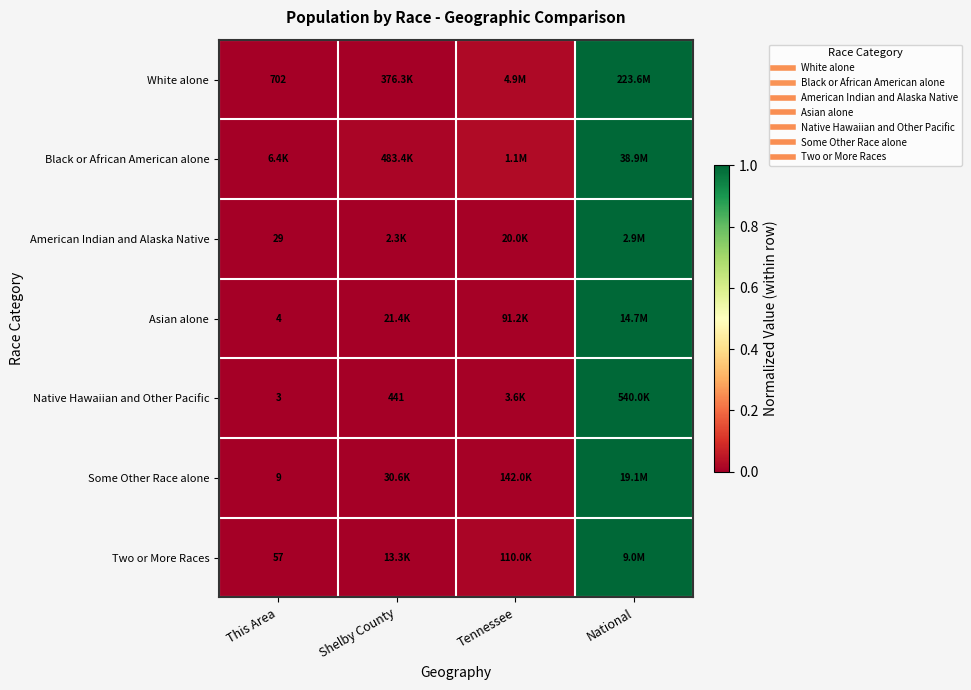

At which label is American Indian and Alaska Native closest to 0?

This Area